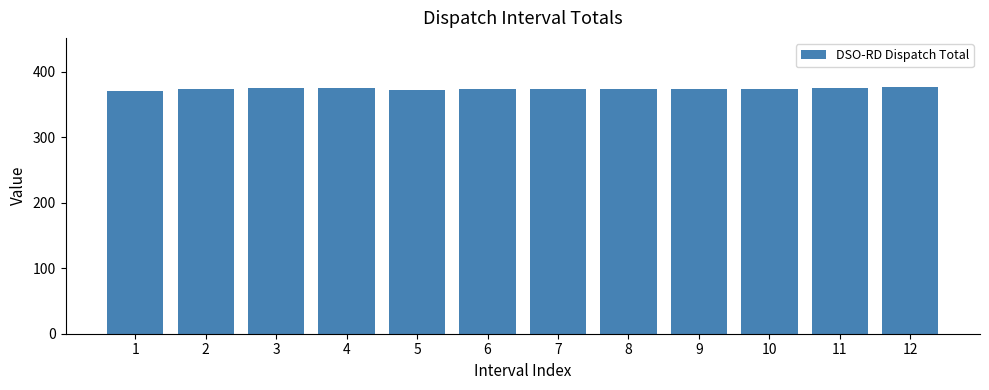

What is the value of the 12th bar from the left?

376.5